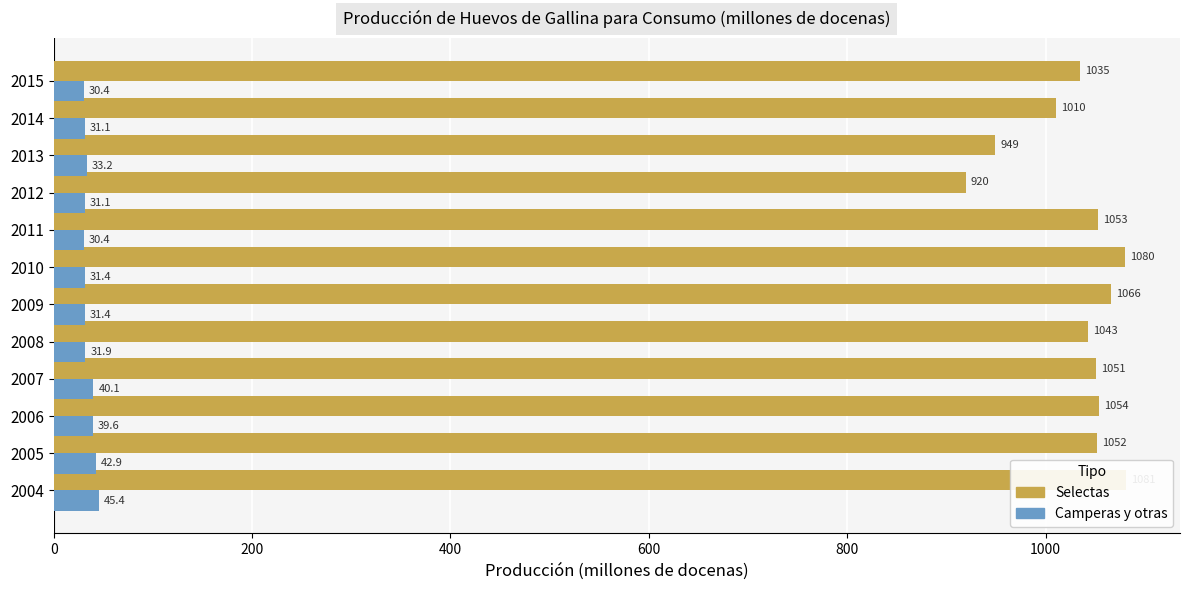

Reading left to right, list all the values displayed in this chart.

Selectas: 1081.5	1052.3	1053.9	1051.2	1042.7	1065.8	1080.1	1052.5	919.7	949.1	1010.4	1034.7
Camperas y otras: 45.4	42.9	39.6	40.1	31.9	31.4	31.4	30.4	31.1	33.2	31.1	30.4